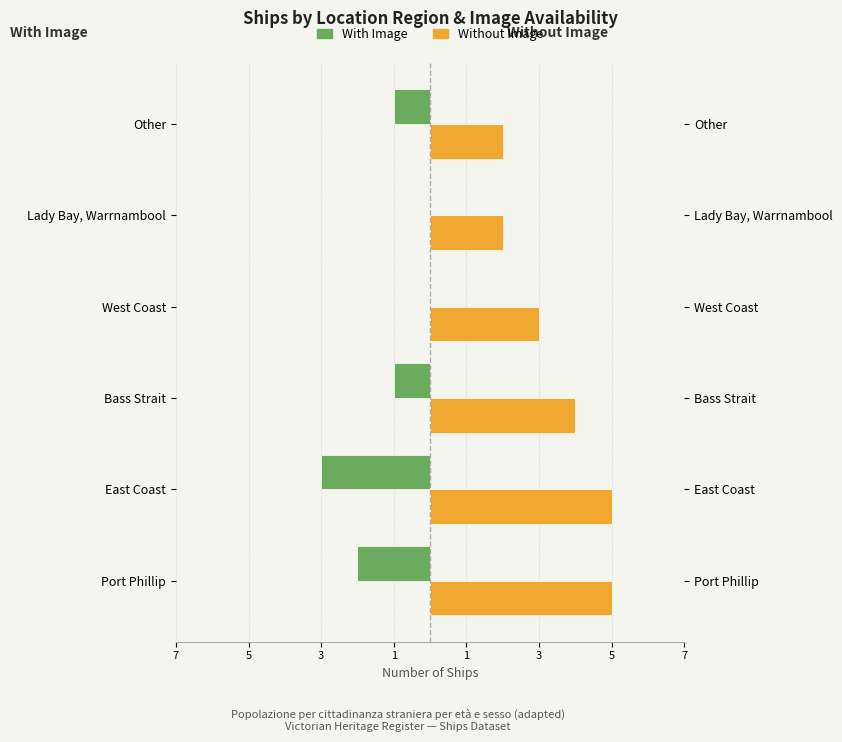

What are all the series names shown in the legend?

With Image, Without Image